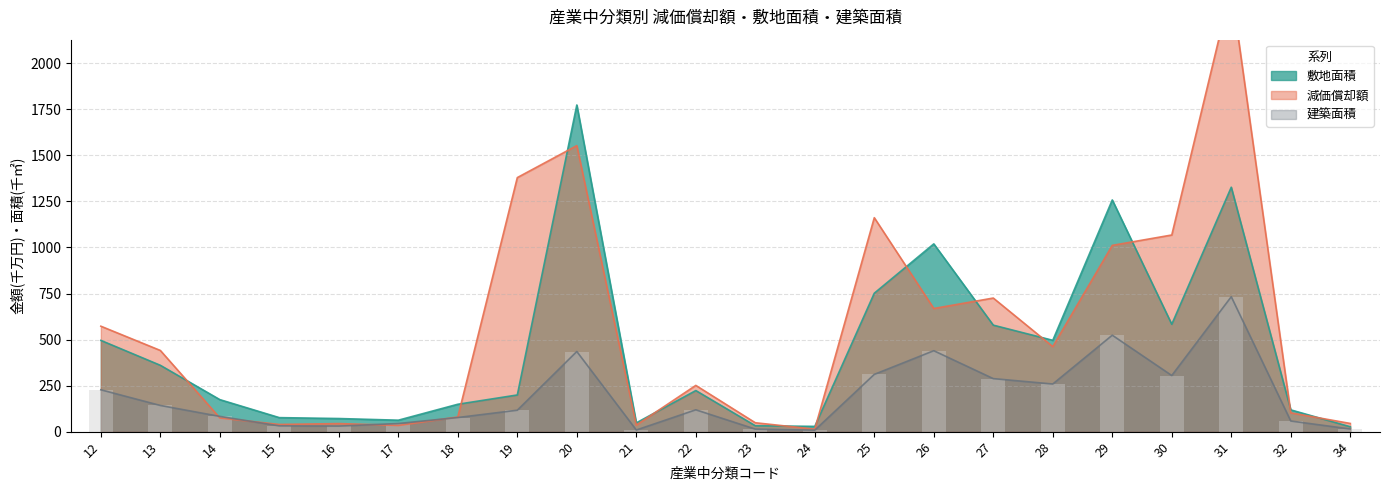

What is the highest value of the 減価償却額 series?

2411.9